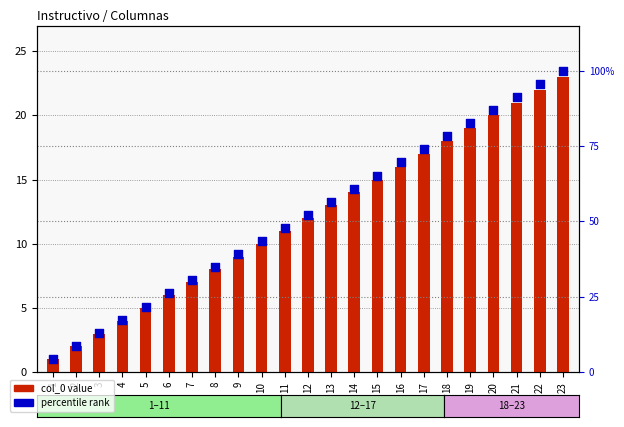

Which series reaches the minimum Y coordinate?

col_0 value